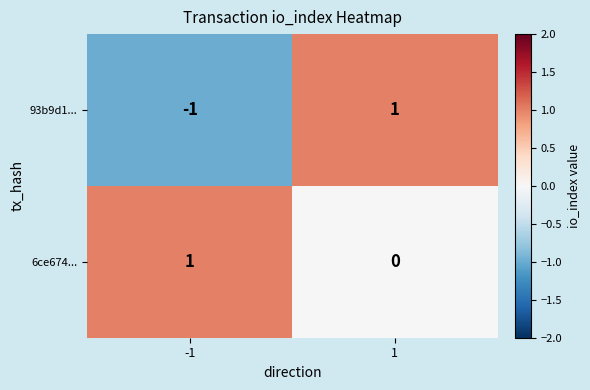

Reading right to left, extract all data points from this chart.

93b9d1...: 1=1	-1=-1
6ce674...: 1=0	-1=1